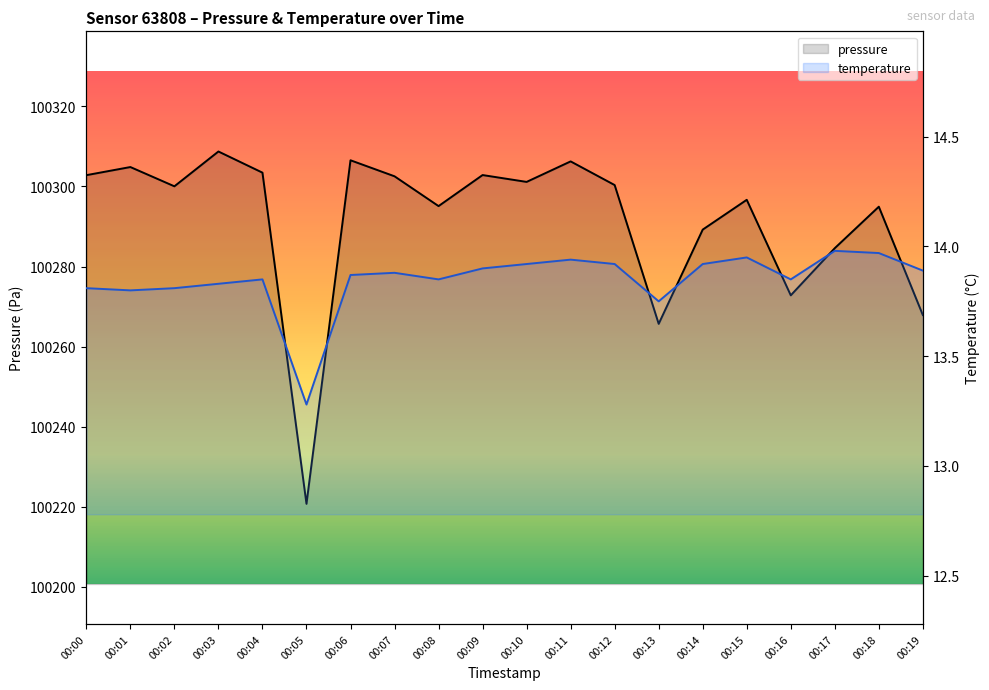

What is the sum of all pressure values?

2005827.1